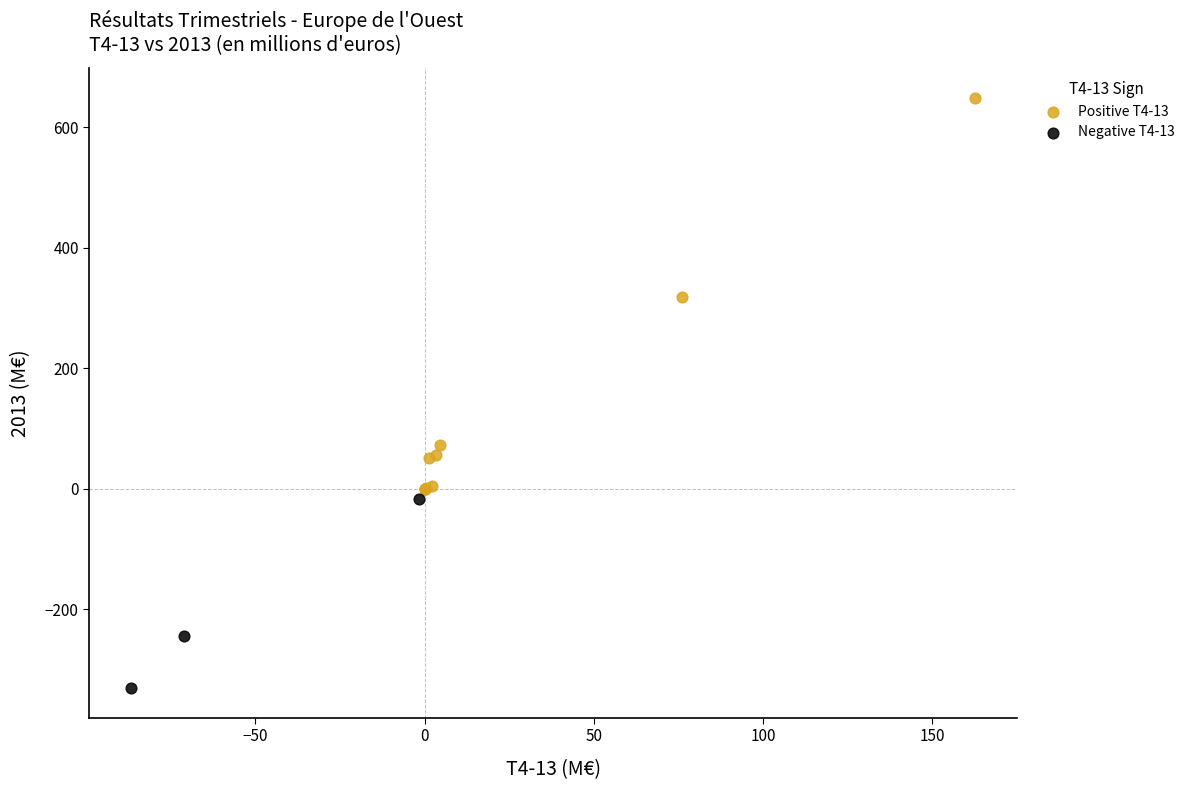

Which series reaches the maximum Y coordinate?

Positive T4-13